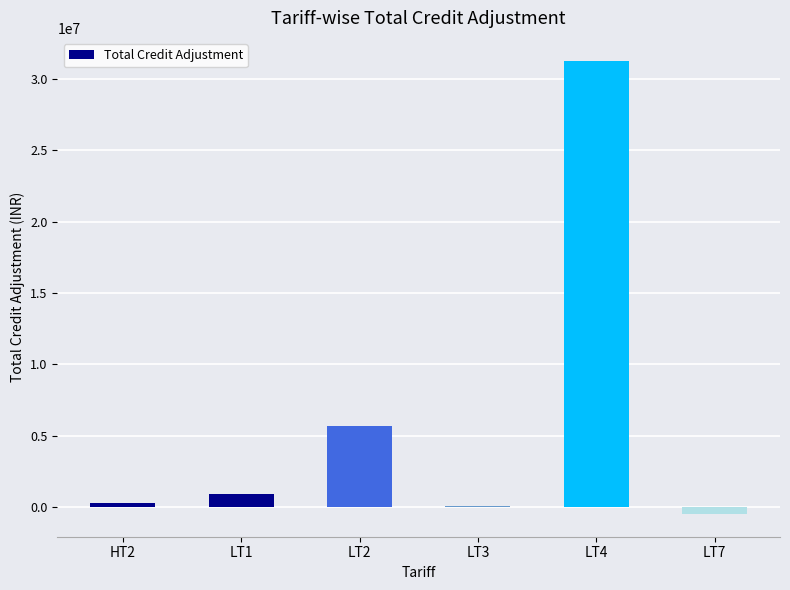

Where is the data nearest to the value 15390275?

LT2